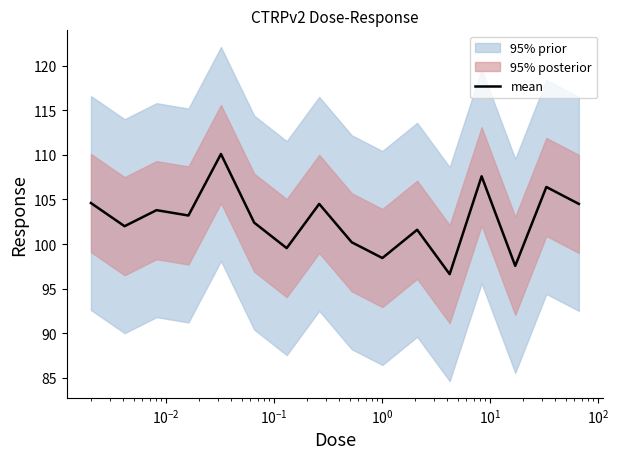

What is the lowest value of the mean series?

96.6